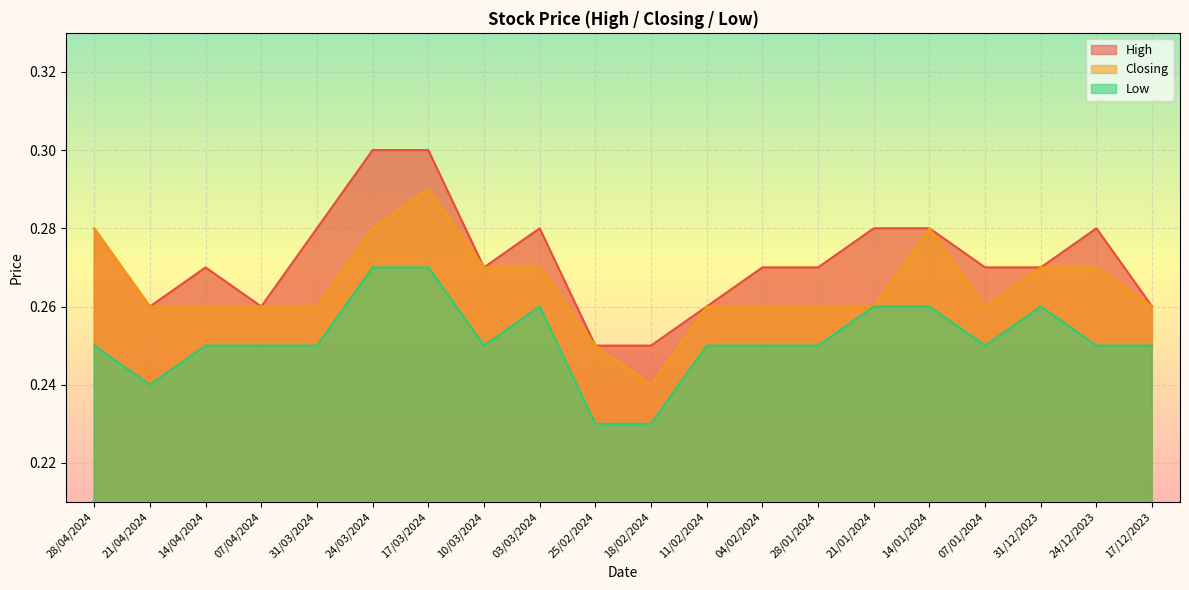

Does the chart display data point markers on the line(s)?

No